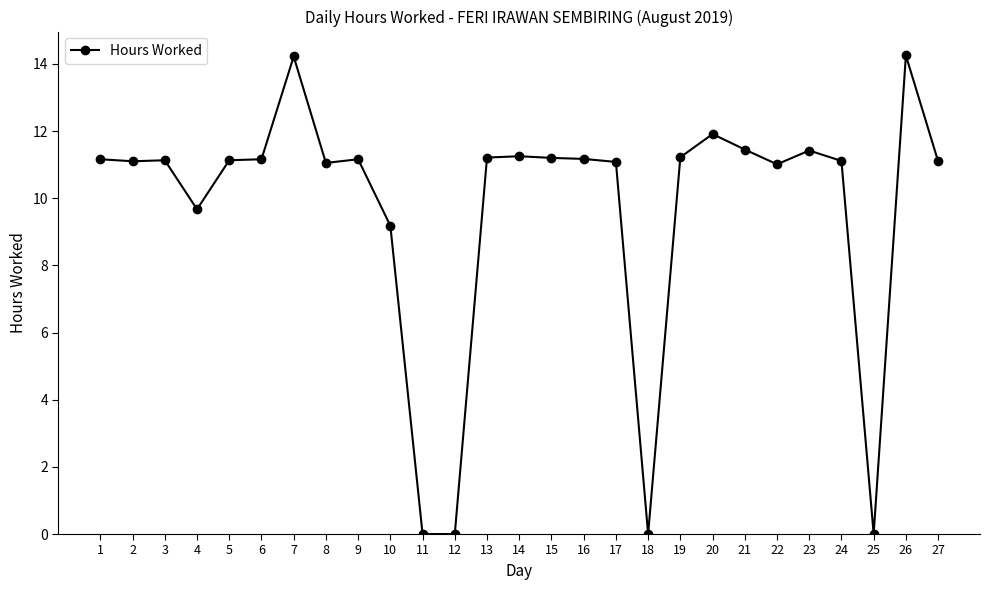

True or false: there are more than 2 points higher than both neighbors.

True